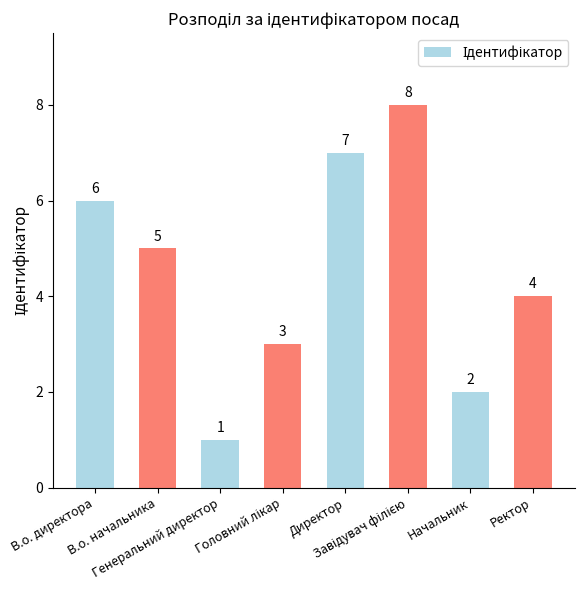

What is the sum of all values?

36